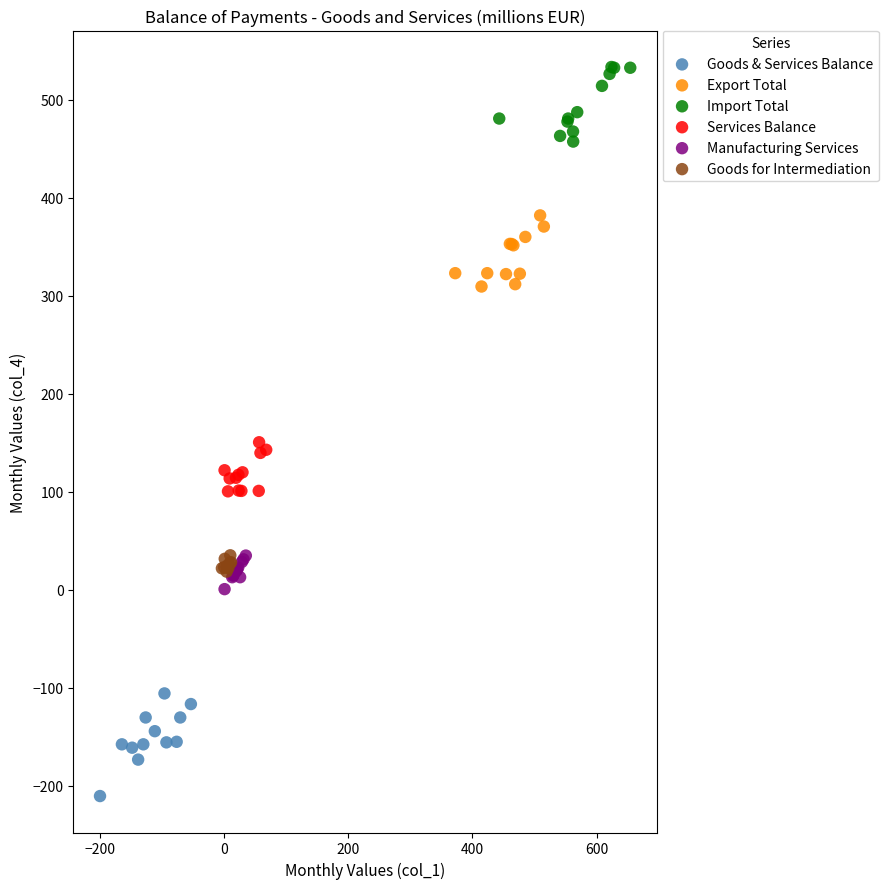

Which series reaches the maximum Y coordinate?

Import Total